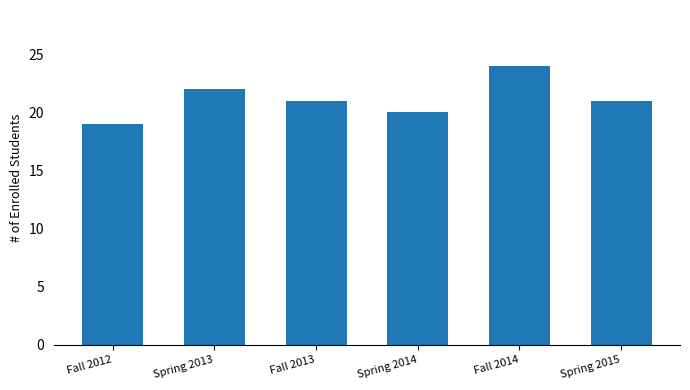

What is the sum of all values?

127